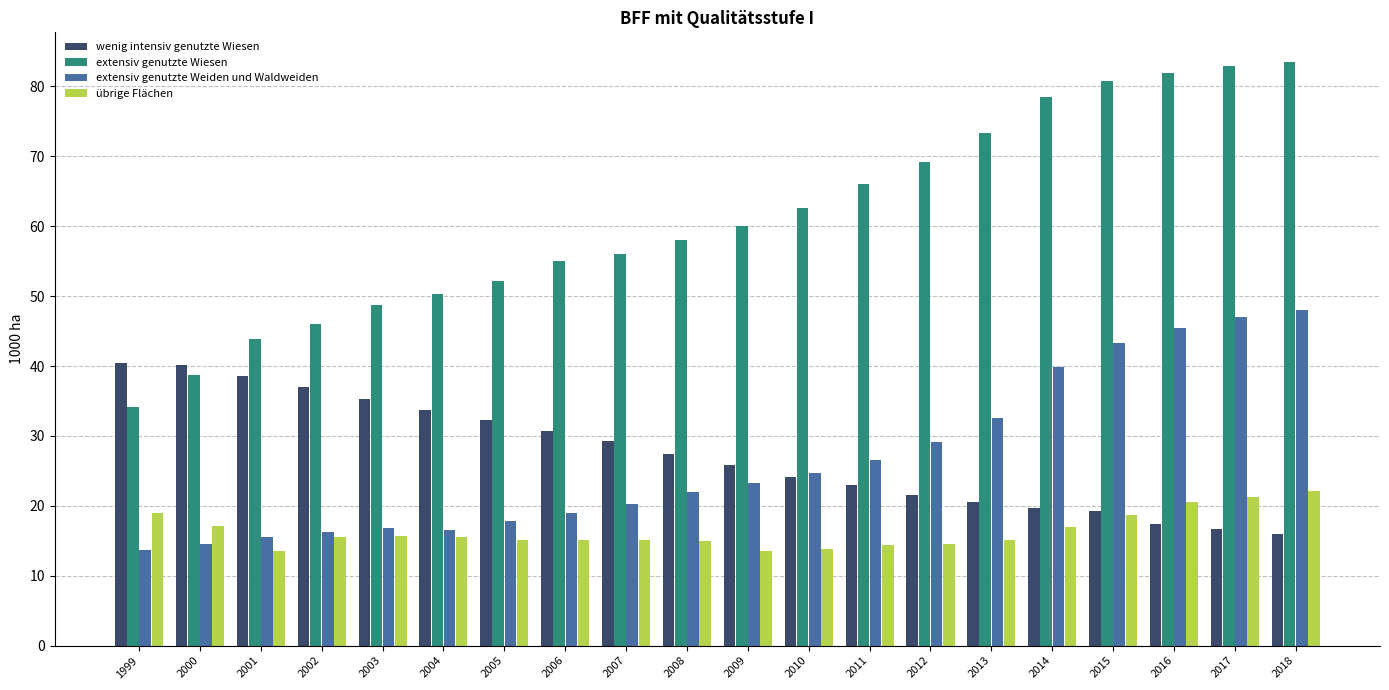

What is the difference between the übrige Flächen values at 2011 and 2012?

0.2